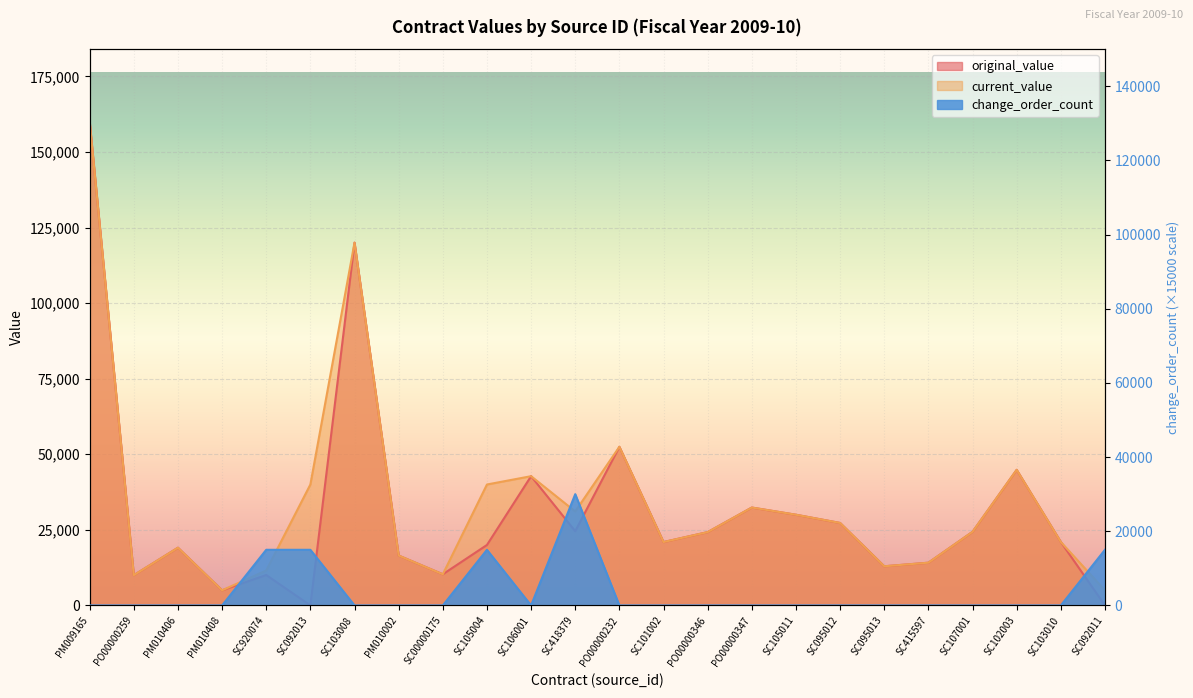

Reading left to right, list all the values displayed in this chart.

original_value: 160000.0	10000.0	19090.0	5000.0	10060.0	0.0	120000.0	16500.0	10304.6	20000.0	42750.0	24557.5	52466.1	20965.3	24250.0	32380.0	30000.0	27280.0	12950.0	14132.0	24345.0	44850.2	21000.0	0.0
current_value: 160000.0	10000.0	19090.0	5000.0	11560.0	40000.0	120000.0	16500.0	10304.6	40000.0	42750.0	31084.5	52466.1	20965.3	24250.0	32380.0	30000.0	27280.0	12950.0	14132.0	24345.0	44850.2	21000.0	5000.0
change_order_count: 0.0	0.0	0.0	0.0	15000.0	15000.0	0.0	0.0	0.0	15000.0	0.0	30000.0	0.0	0.0	0.0	0.0	0.0	0.0	0.0	0.0	0.0	0.0	0.0	15000.0